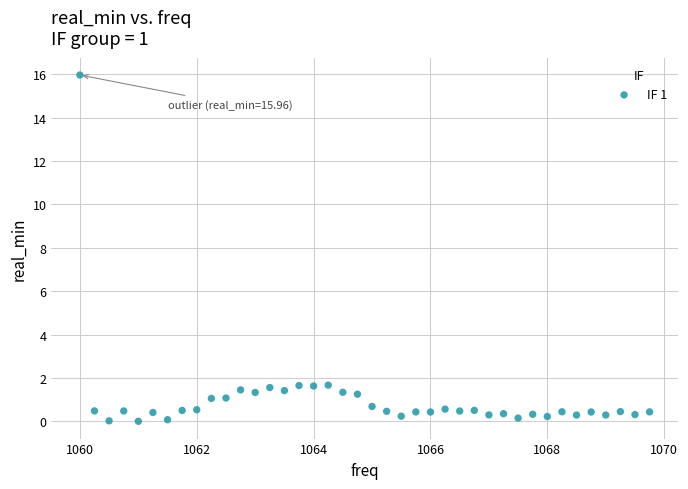

What is the range of Y values (max minus min)?

16.0